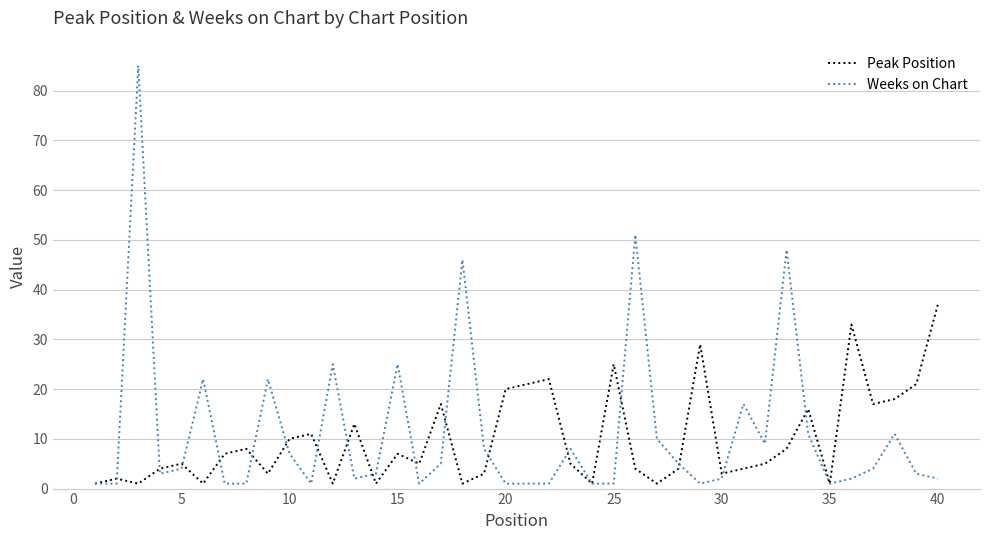

What is the maximum value shown in the chart?

85